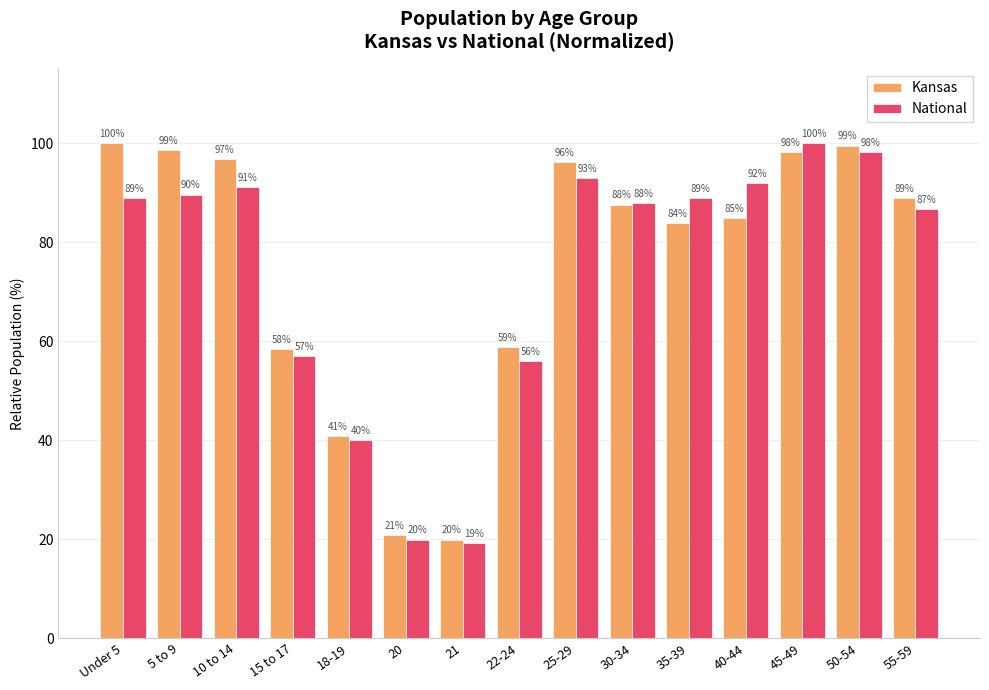

At 40-44, list the series in order from largest to smallest.

National, Kansas